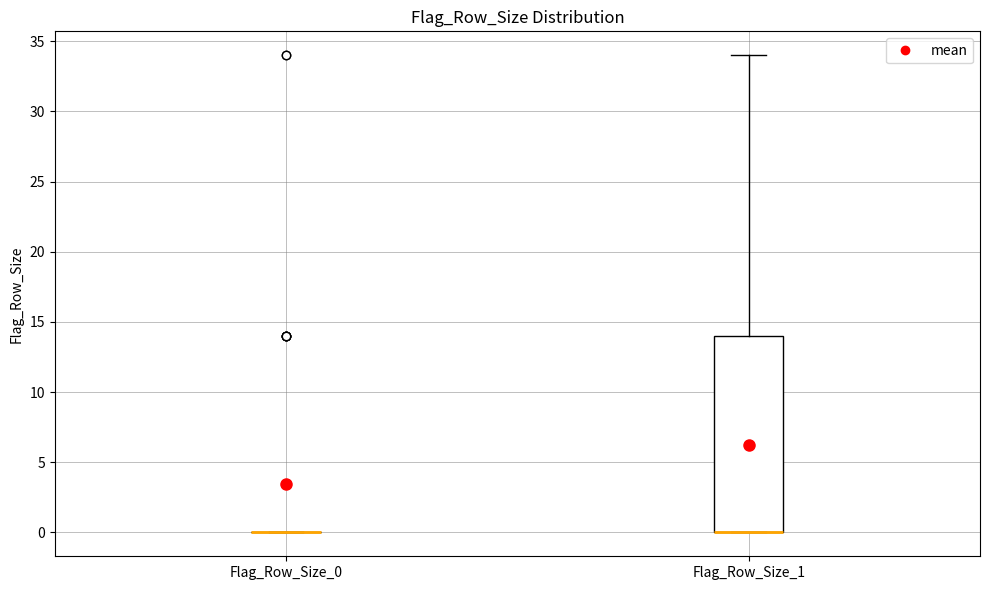

Which box is the tallest, from its lower edge to its upper edge?

Flag_Row_Size_1